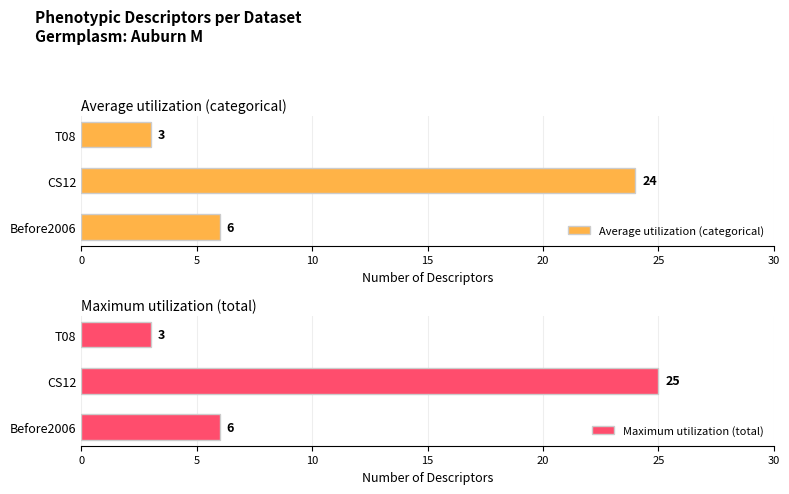

The value of Maximum utilization (total) at Before2006 is 2. True or false?

False